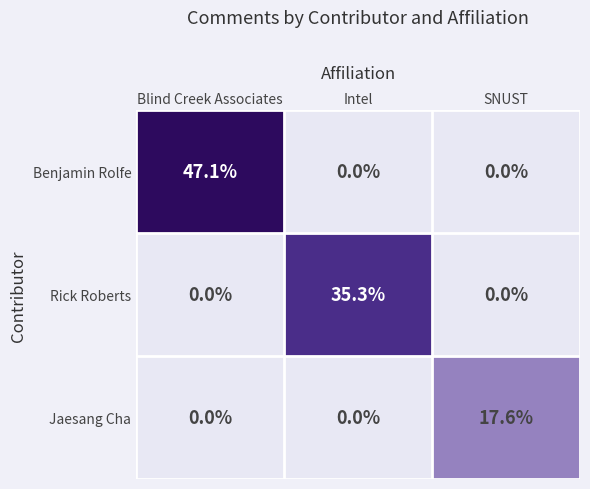

Reading left to right, transcribe all the data shown in this chart.

Benjamin Rolfe: 47.1	0.0	0.0
Rick Roberts: 0.0	35.3	0.0
Jaesang Cha: 0.0	0.0	17.6